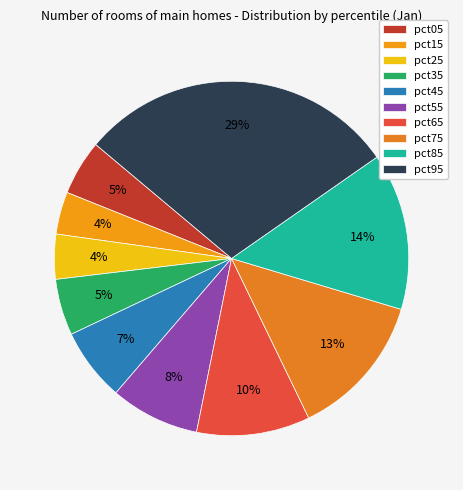

Count the number of slices in the pie.

10